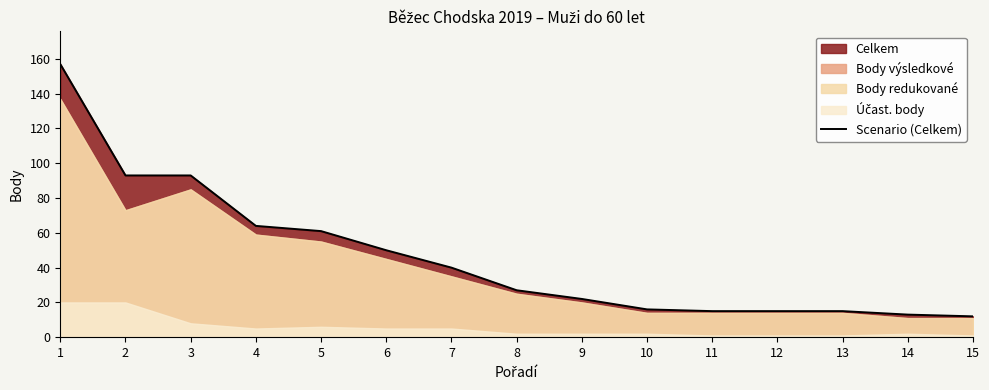

Where does the data first go above 27?

1